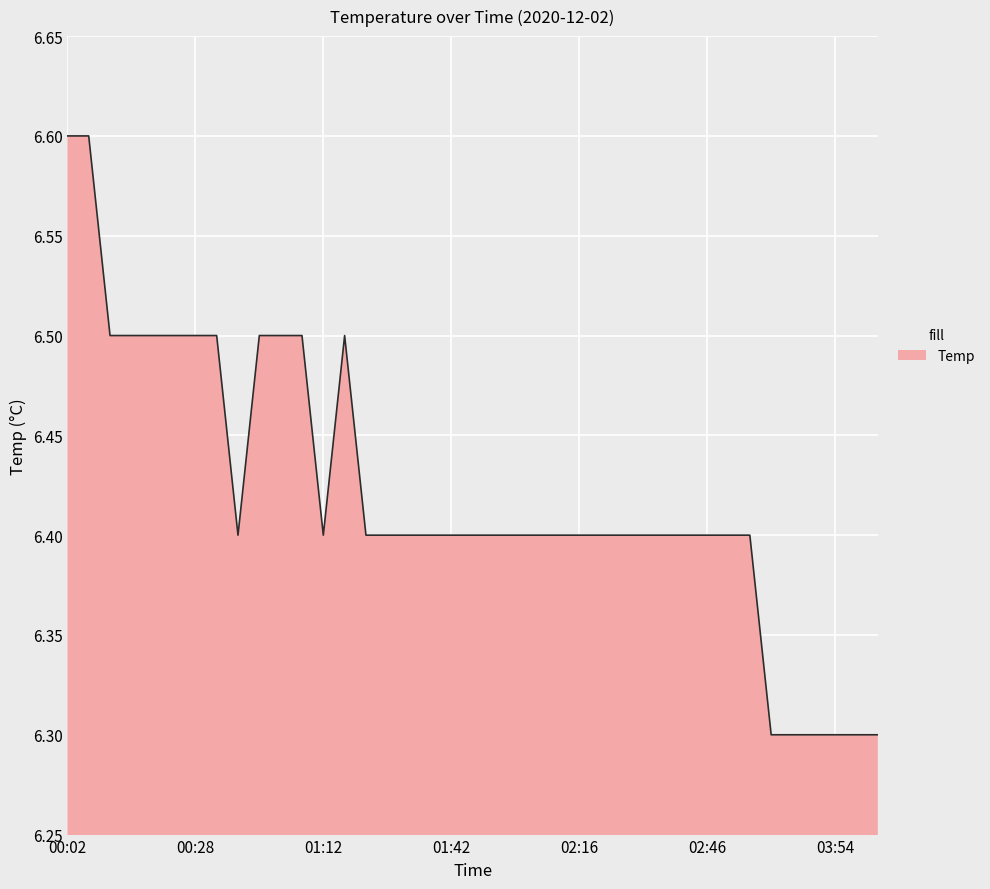

What is the minimum value shown in the chart?

6.3